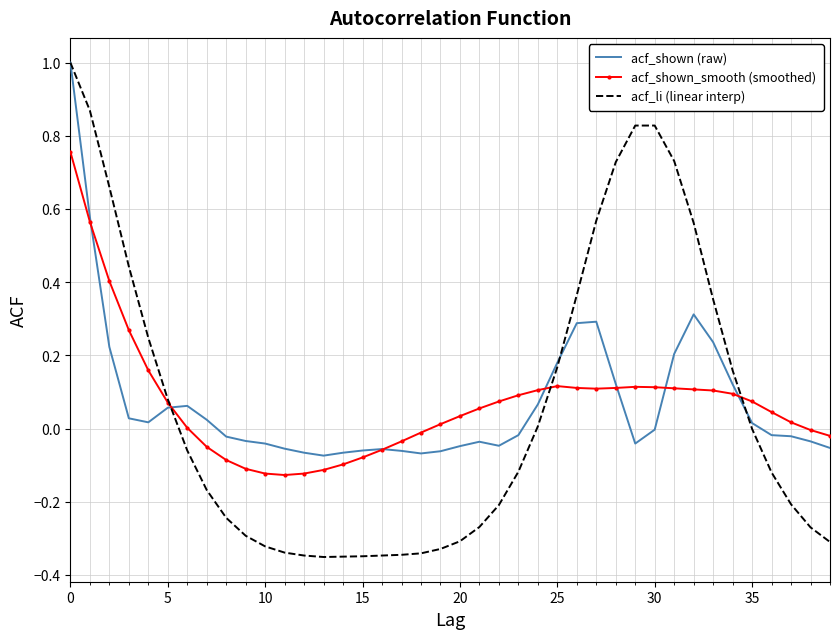

What is the greatest value displayed?

1.0